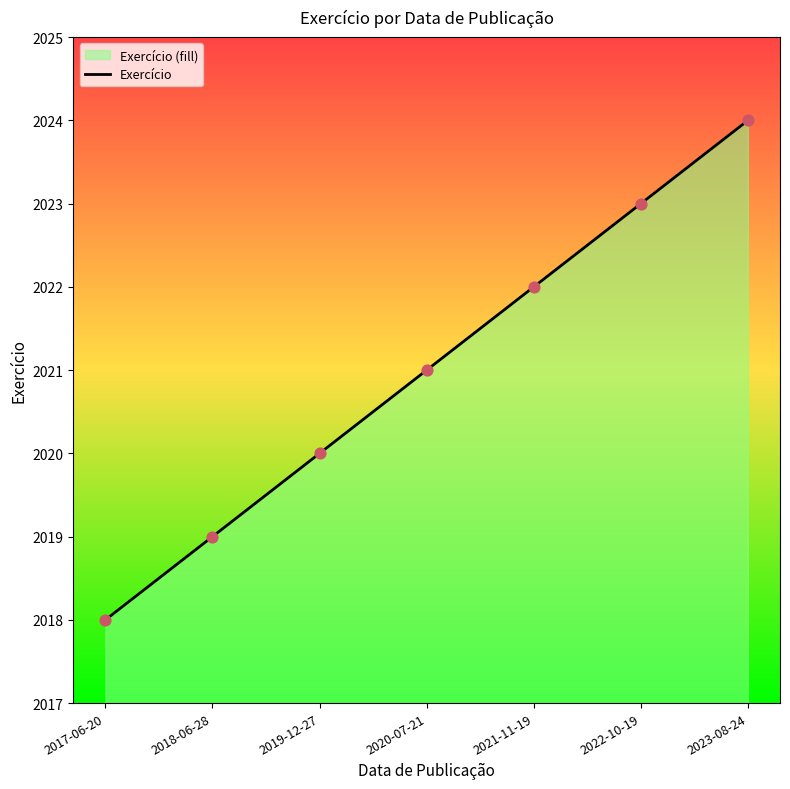

What is the change in value from 2021-11-19 to 2023-08-24?

+2